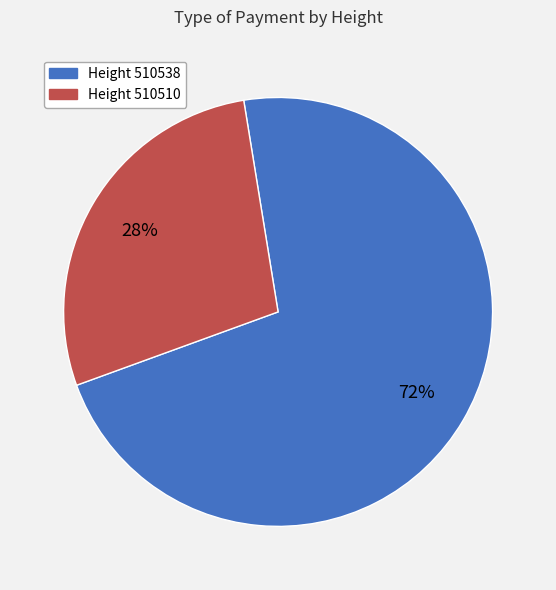

To the nearest percent, what is the average slice percentage?

50%